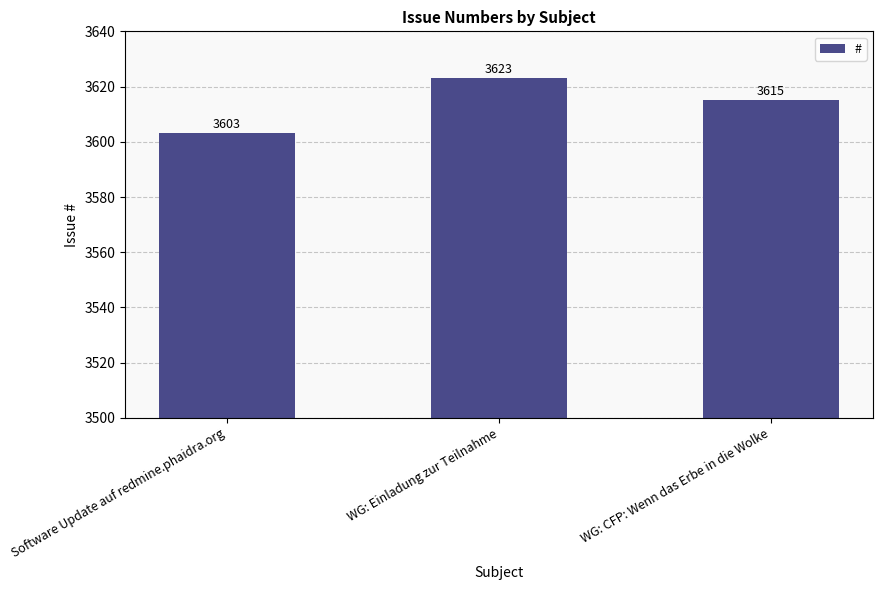

How many values are below 3615?

1